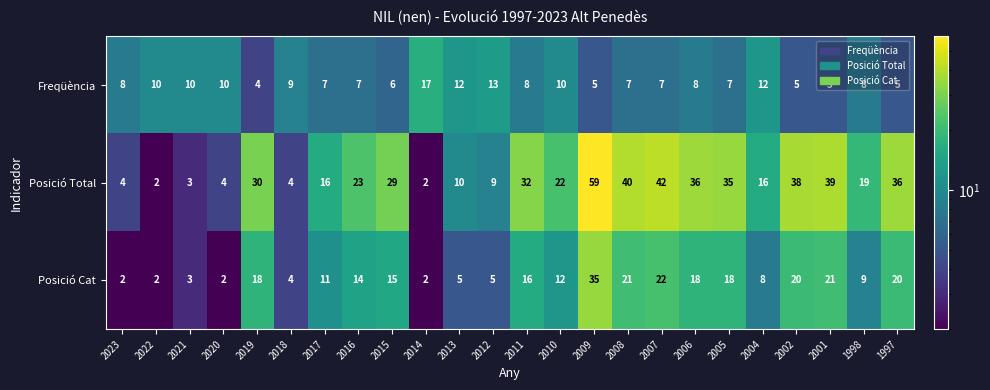

Rank the series by their maximum value, from highest to lowest.

Posició Total, Posició Cat, Freqüència